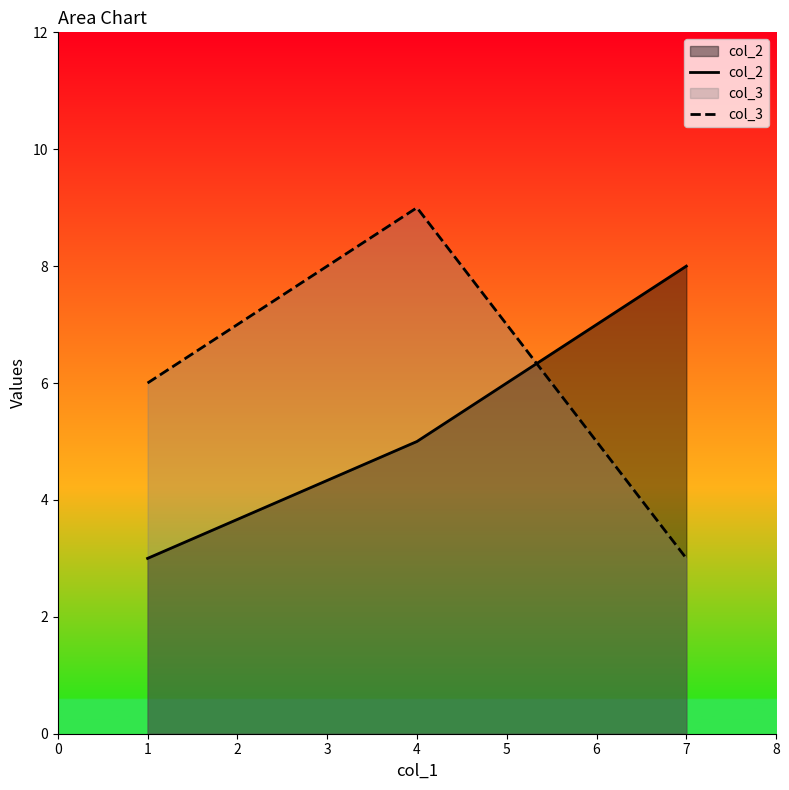

Reading left to right, list all the values displayed in this chart.

col_2: 3	5	8
col_3: 6	9	3